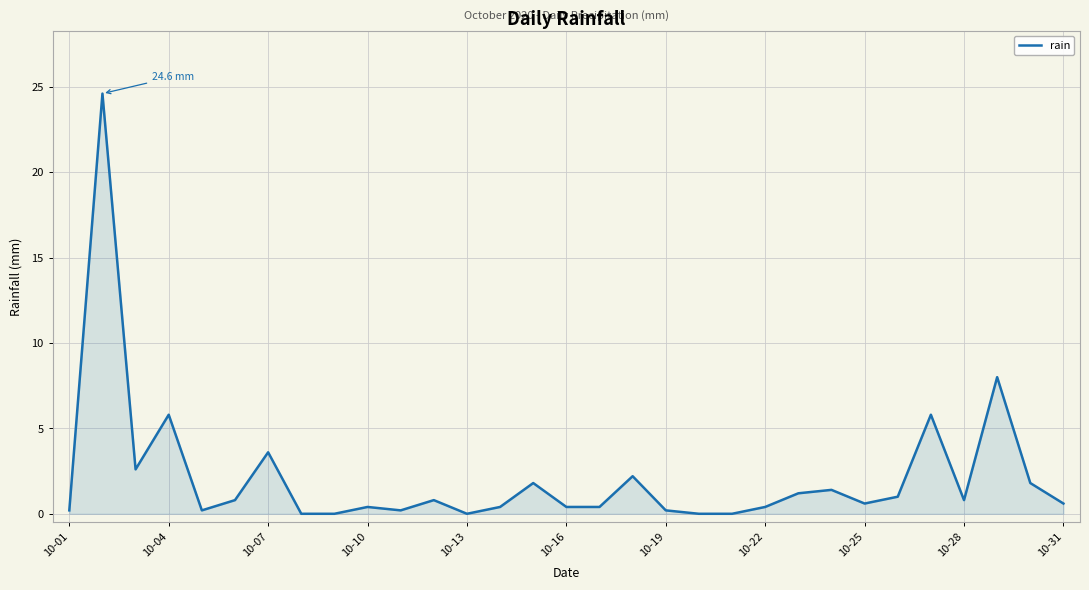

What is the greatest value displayed?

24.6